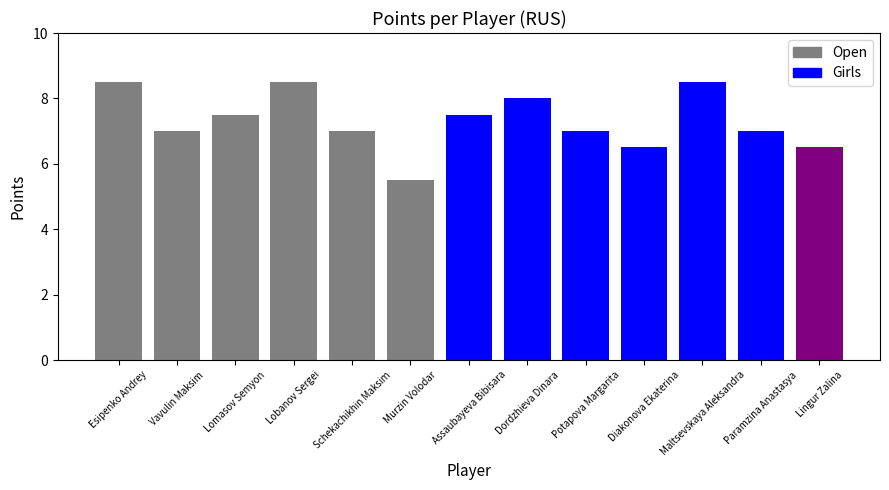

What is the sum of the Open values at Esipenko Andrey and Vavulin Maksim?

15.5